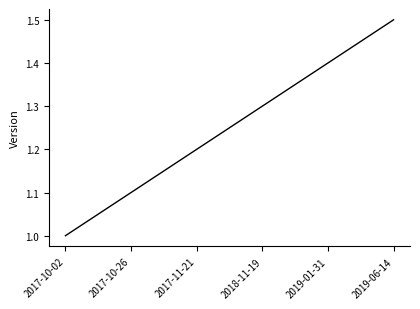

Rank the categories by value from highest to lowest.

2019-06-14, 2019-01-31, 2018-11-19, 2017-11-21, 2017-10-26, 2017-10-02